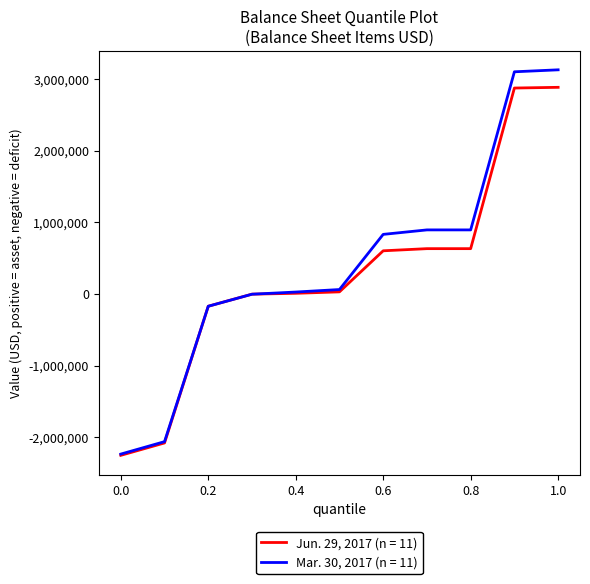

Count the number of data series in this chart.

2